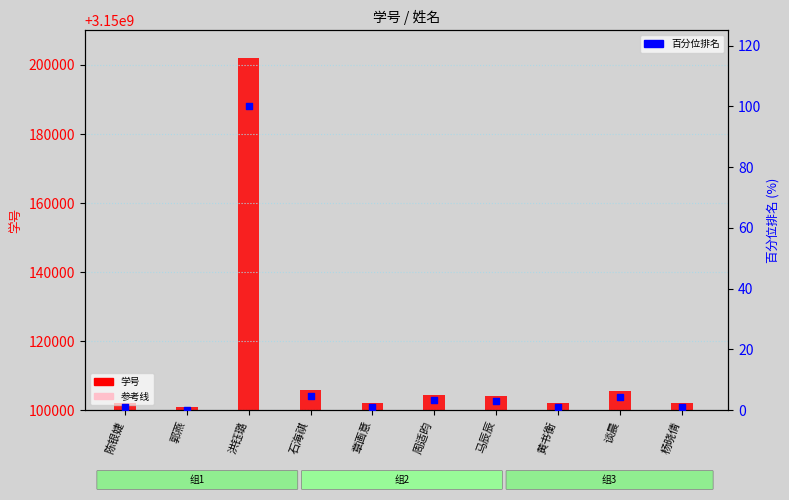

Which series has the largest Y range (max minus min)?

学号